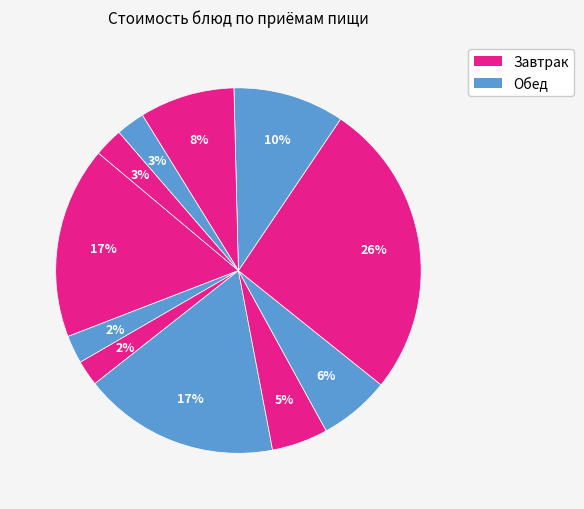

What is the smallest slice in the pie chart?

Батон